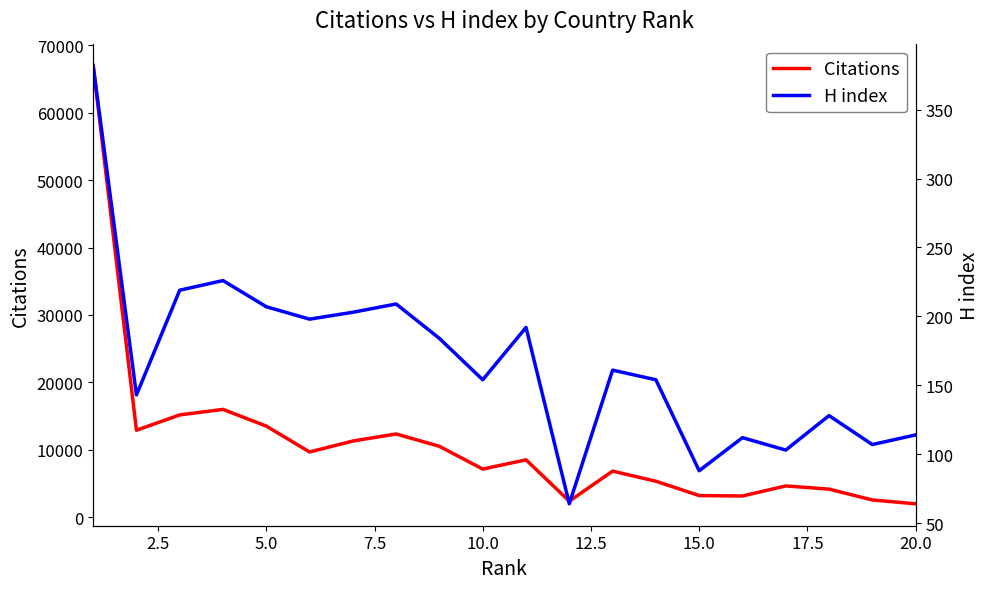

What is the lowest value of the Citations series?

1975